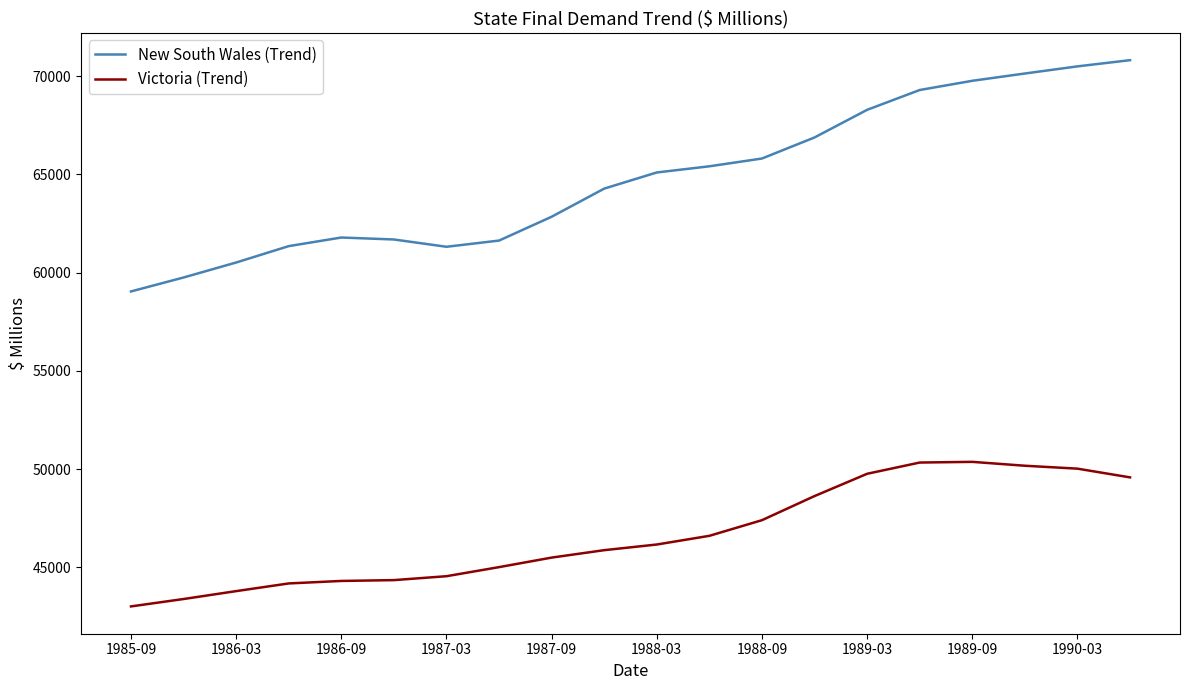

Rank the series by their maximum value, from lowest to highest.

Victoria (Trend), New South Wales (Trend)